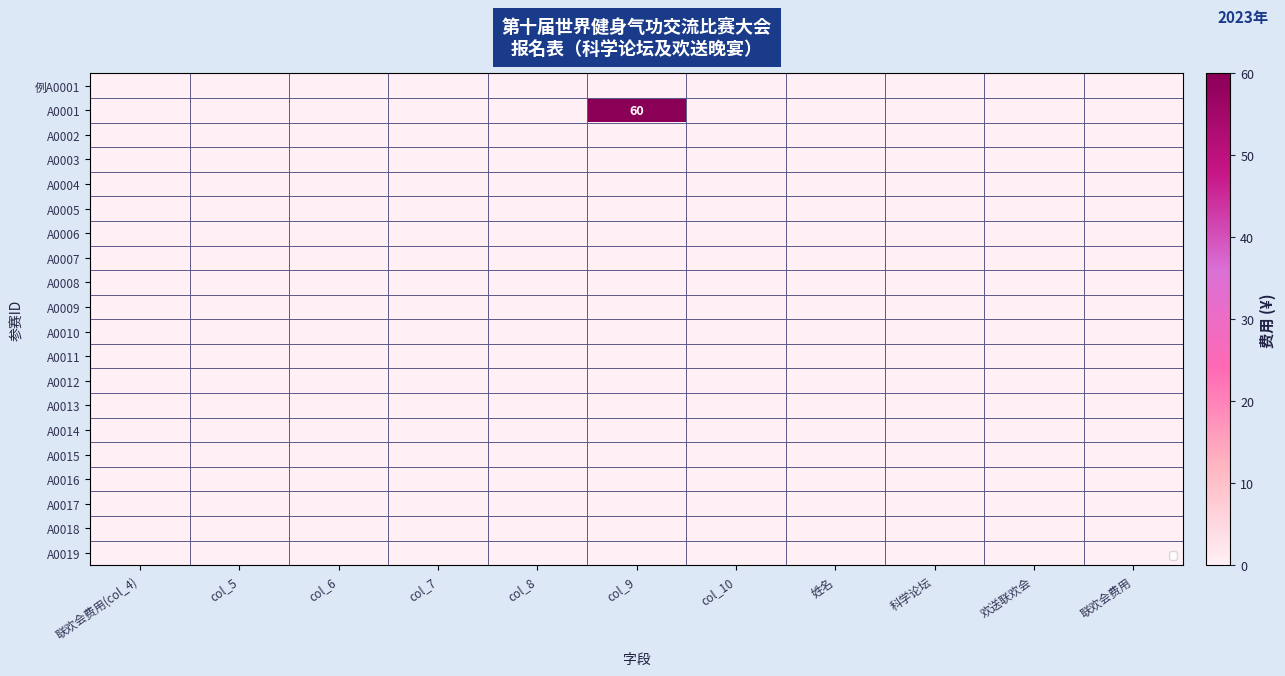

At how many categories does at least one series exceed 5?

1